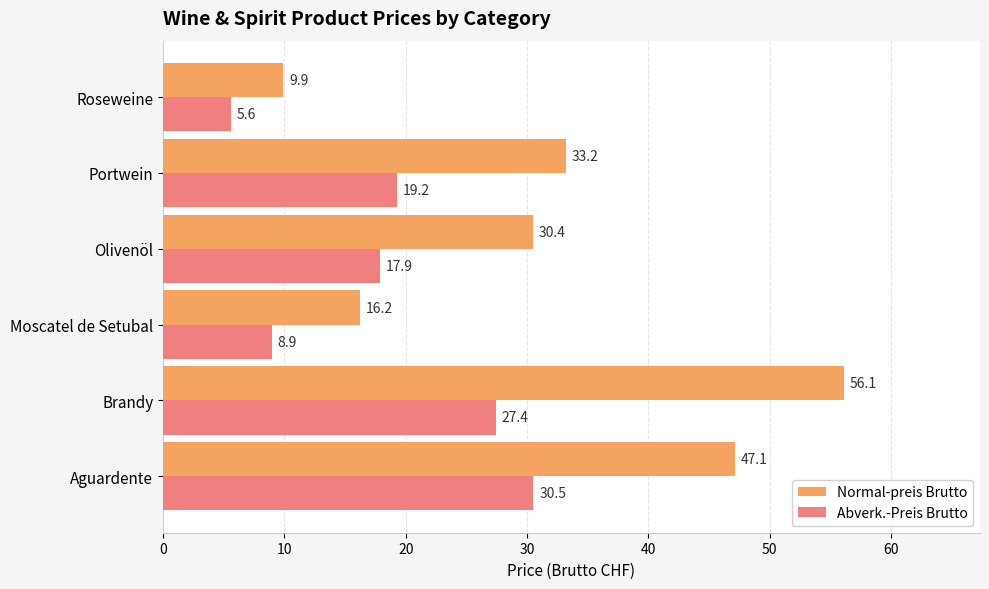

What is the spread (max minus min) of values at Brandy?

28.7